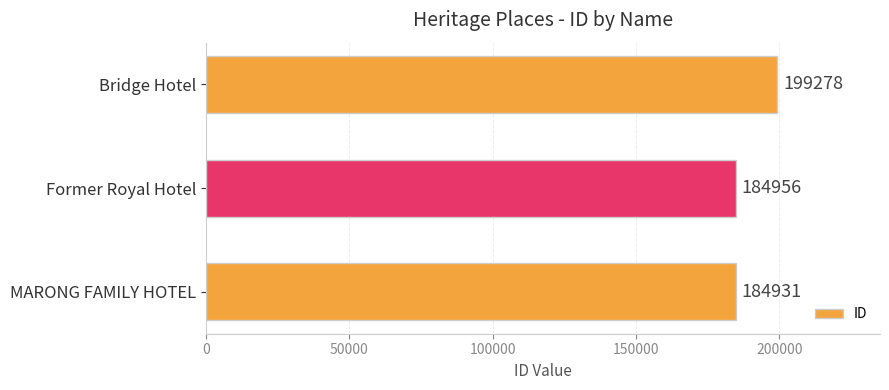

Where is the data nearest to the value 192104?

Former Royal Hotel